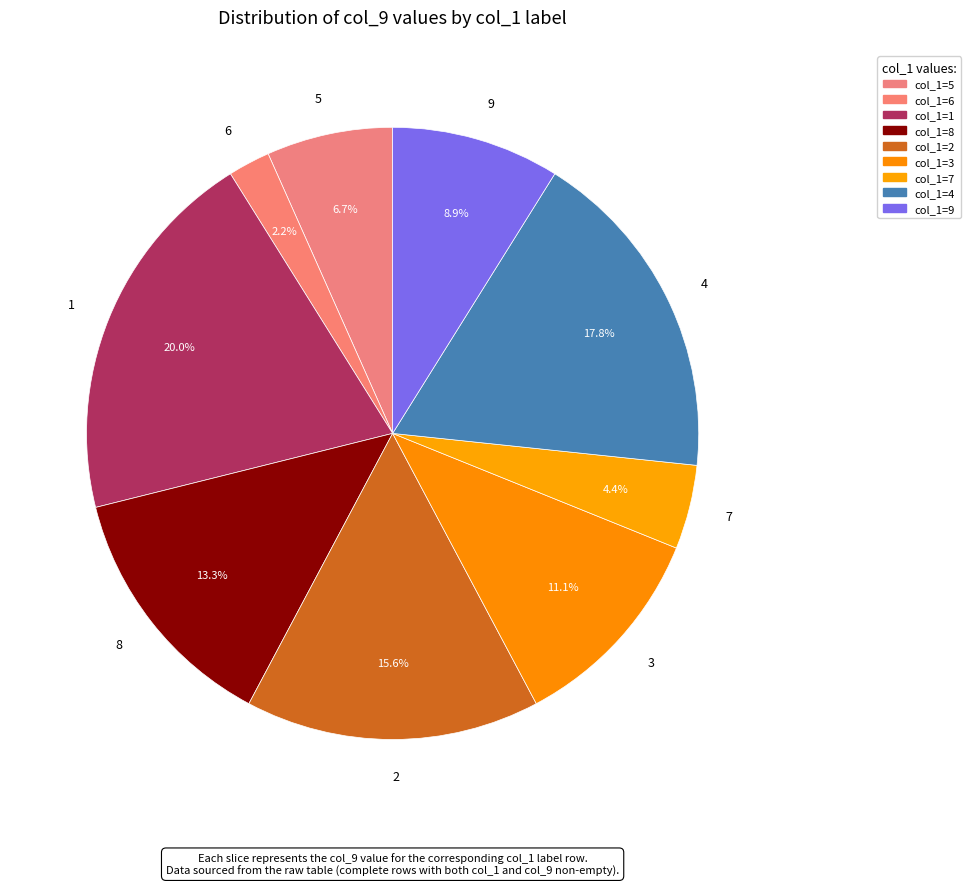

Is 9 the majority of the pie?

No